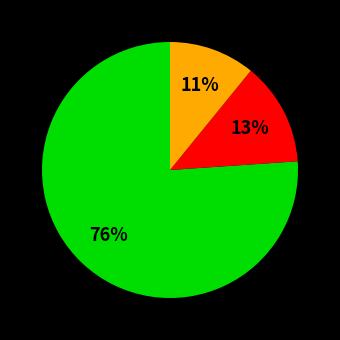

Is there any slice that represents more than half of the pie?

Yes